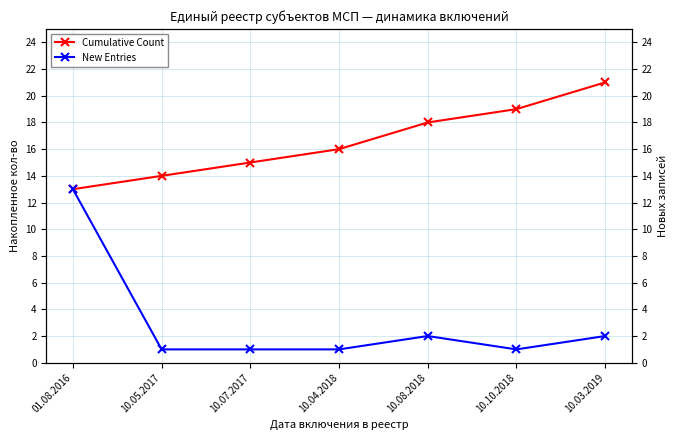

Between 10.05.2017 and 10.10.2018, which is larger?

10.10.2018